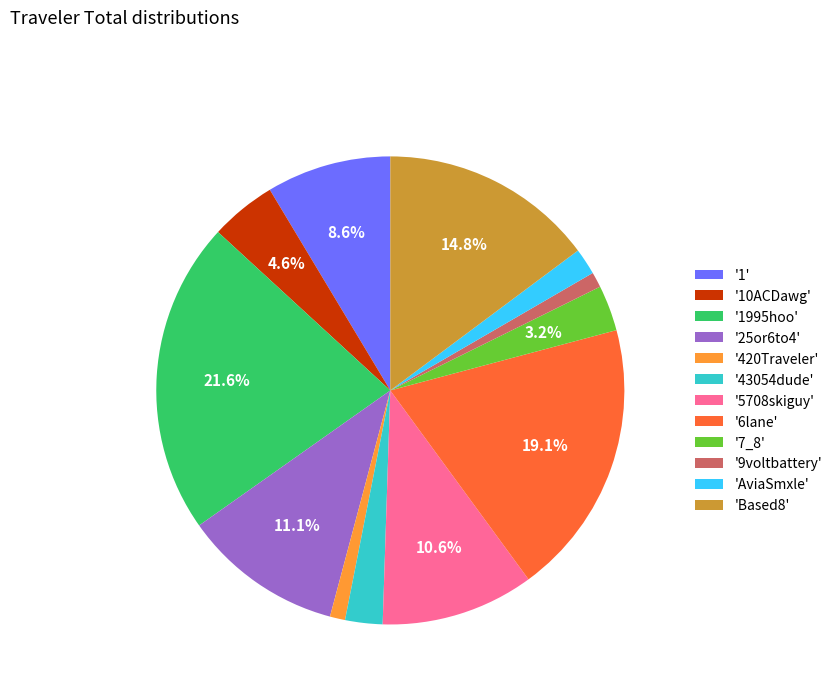

Between '1' and '25or6to4', which is larger?

'25or6to4'